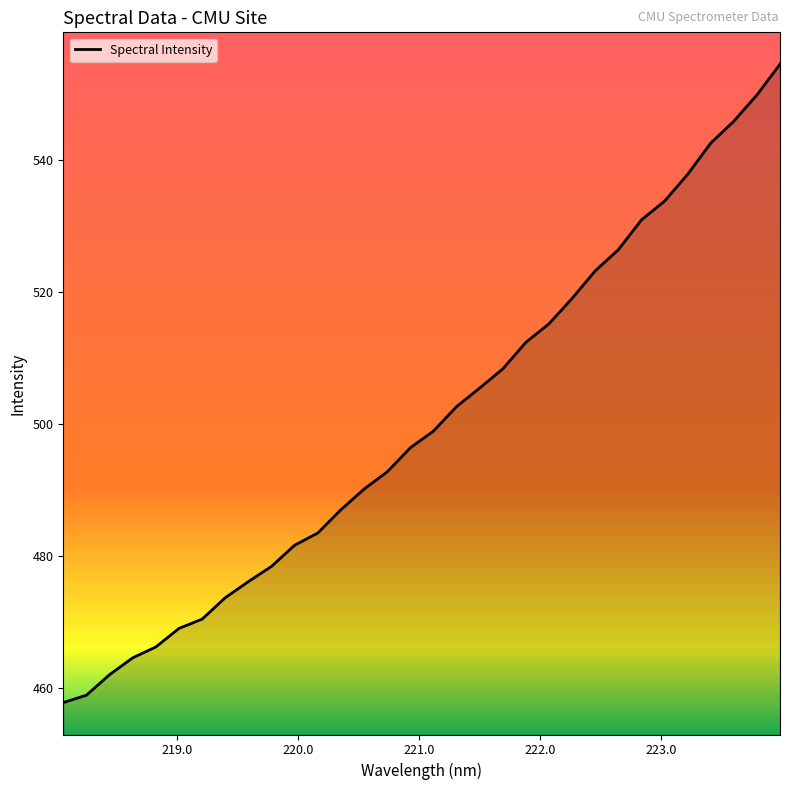

What is the maximum value shown in the chart?

554.6